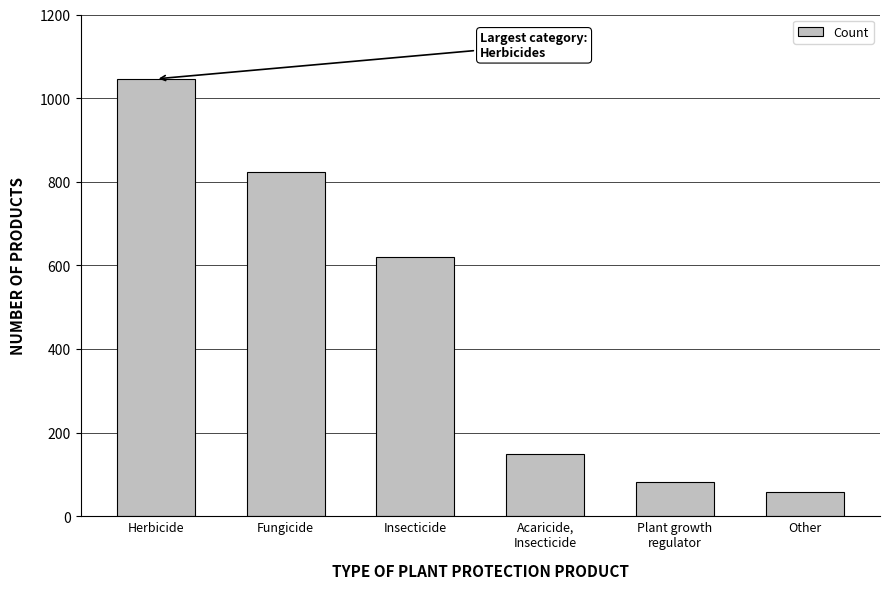

What is the change in value from Herbicide to Other?

-988